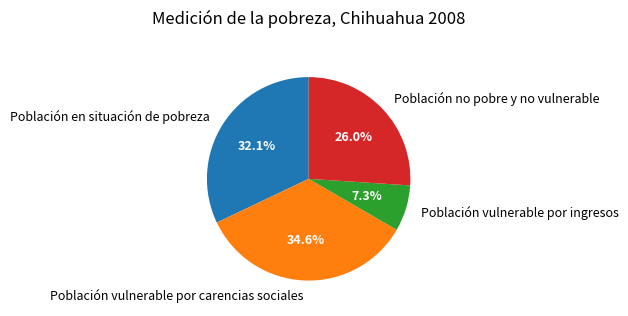

Is Población vulnerable por ingresos the majority of the pie?

No